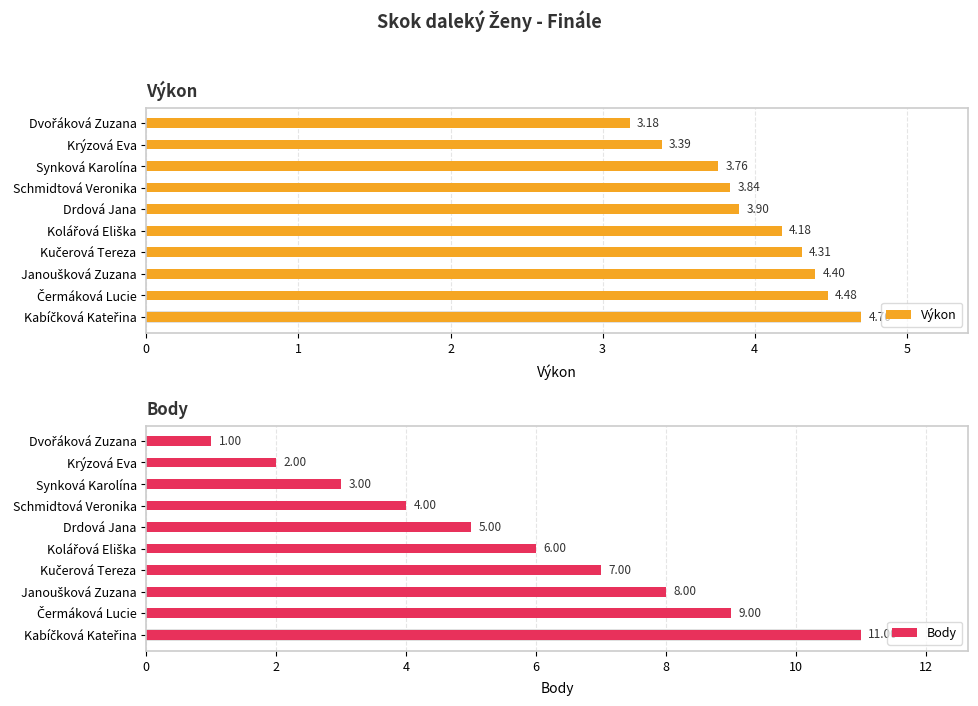

At Dvořáková Zuzana, list the series in order from largest to smallest.

Výkon, Body